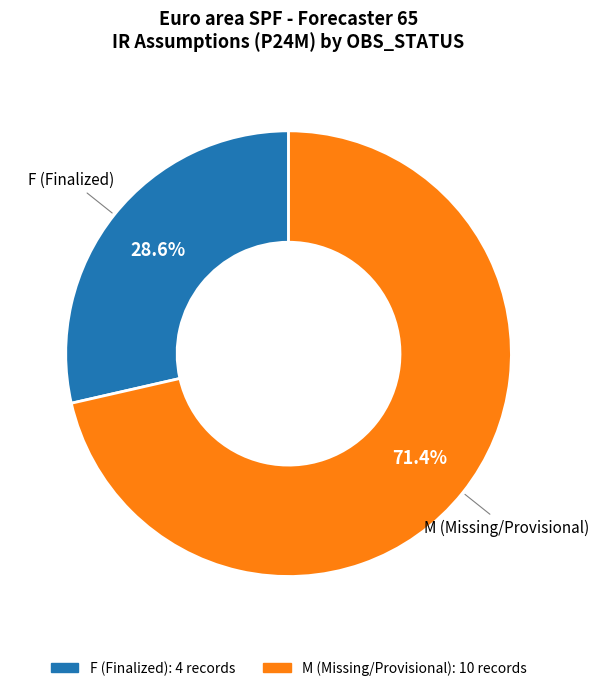

What is the ratio of the value at M (Missing/Provisional) to the value at F (Finalized)?

2.5